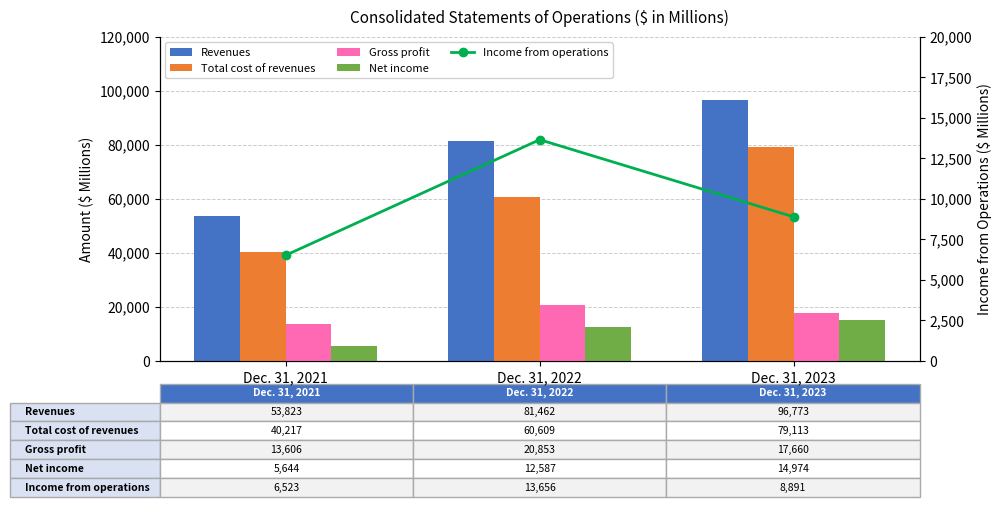

How many groups of bars are there?

3